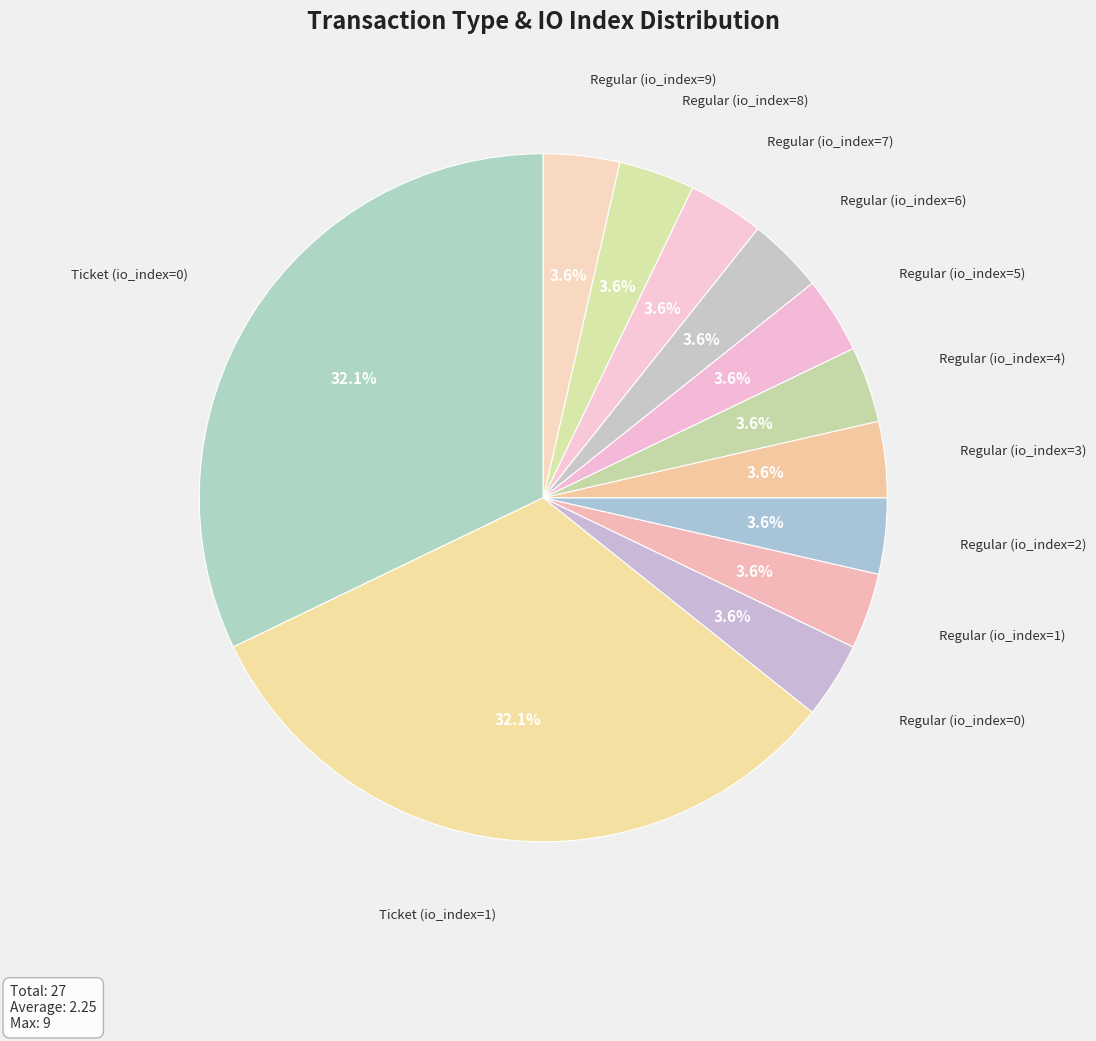

Does any single category account for the majority?

No